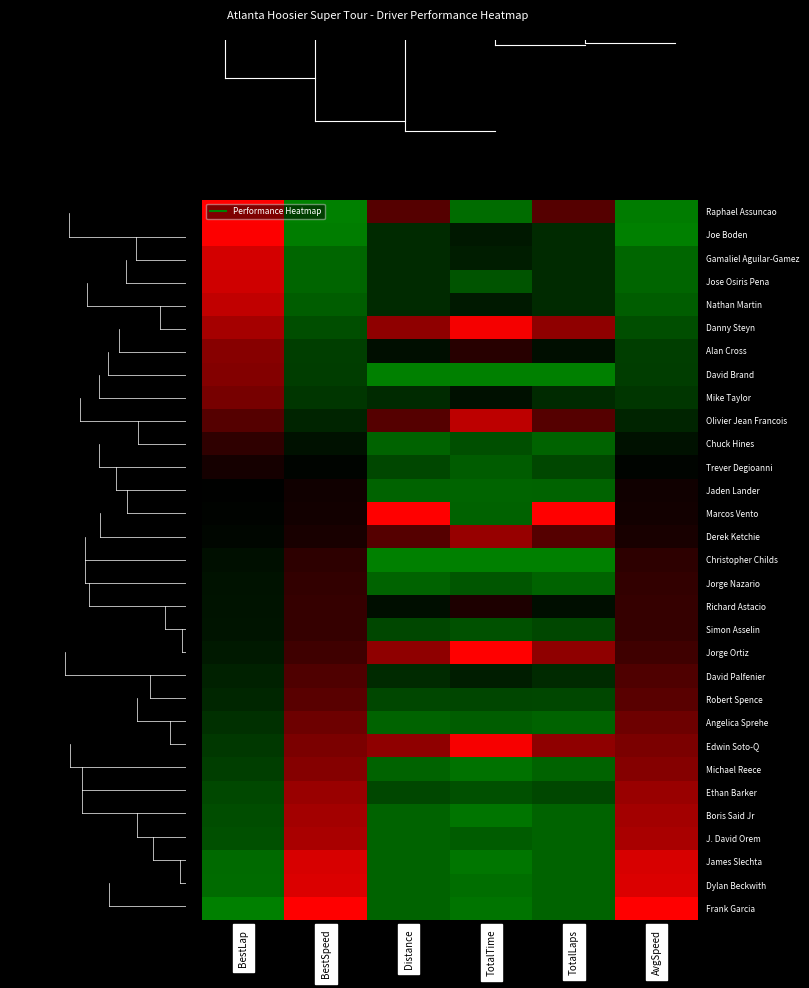

List the series in order of their peak value, lowest first.

Derek Ketchie, Richard Astacio, Jorge Ortiz, Olivier Jean Francois, David Palfenier, Mike Taylor, Edwin Soto-Q, Alan Cross, Robert Spence, Danny Steyn, Ethan Barker, Simon Asselin, Trever Degioanni, Nathan Martin, Marcos Vento, Chuck Hines, Jorge Nazario, Angelica Sprehe, J. David Orem, Jaden Lander, Jose Osiris Pena, Gamaliel Aguilar-Gamez, Dylan Beckwith, Michael Reece, Boris Said Jr, James Slechta, Raphael Assuncao, Joe Boden, David Brand, Christopher Childs, Frank Garcia